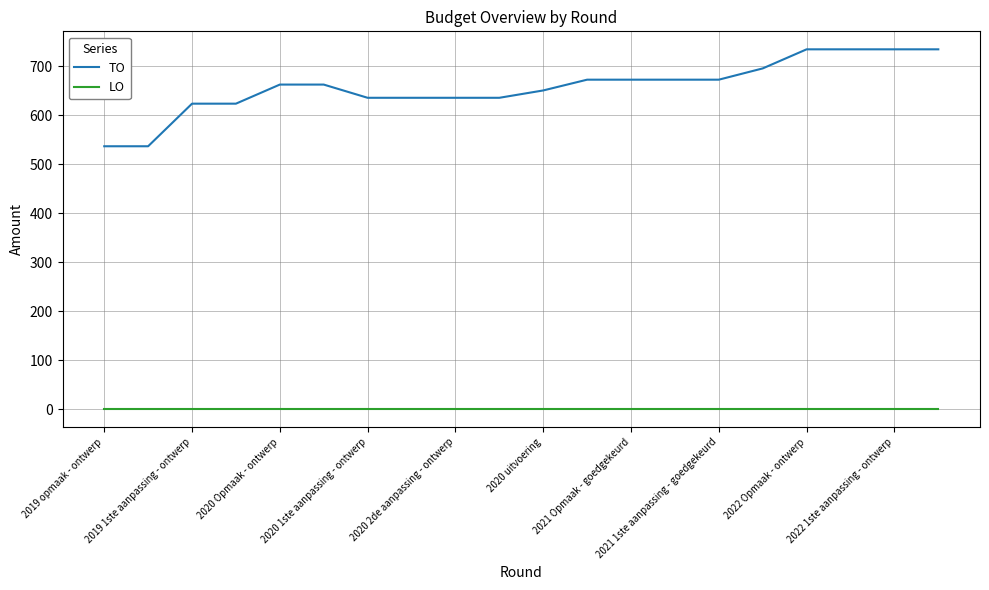

Which series has the widest spread of values?

TO